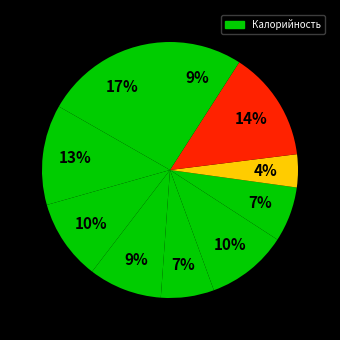

Count the number of slices in the pie.

10